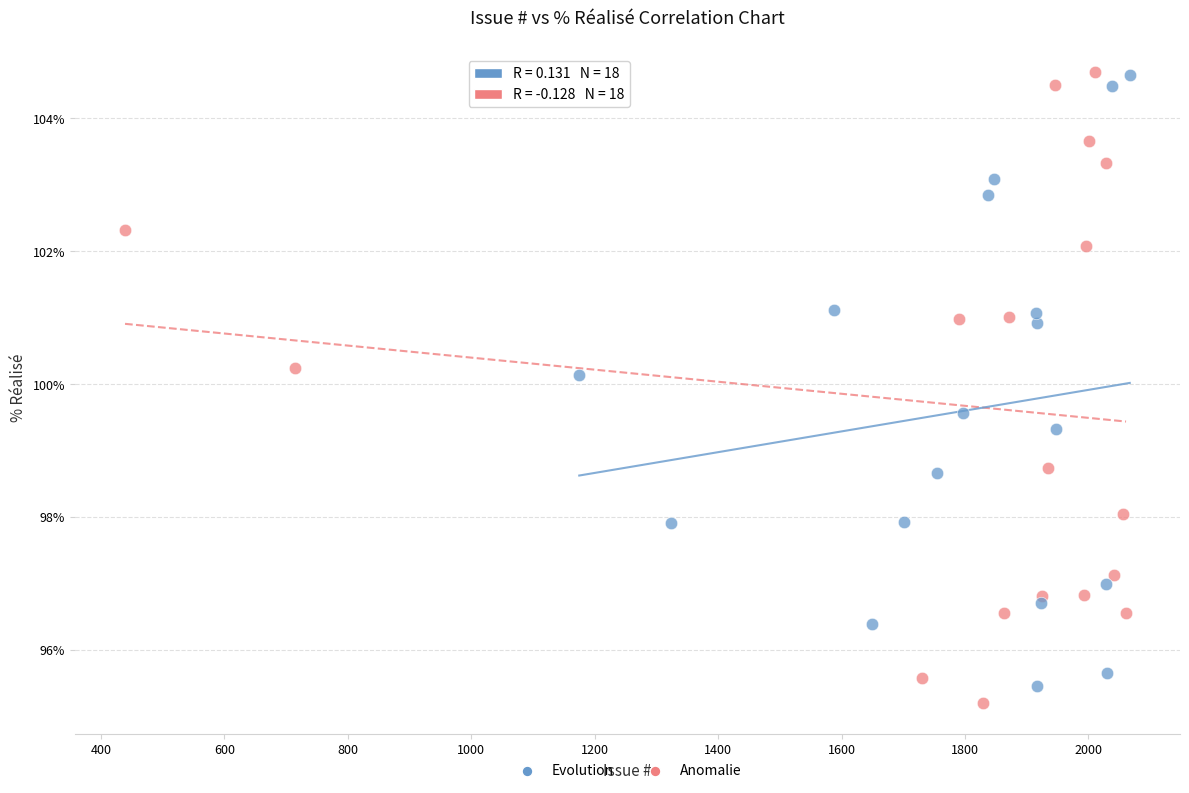

What are all the series names shown in the legend?

Evolution, Anomalie